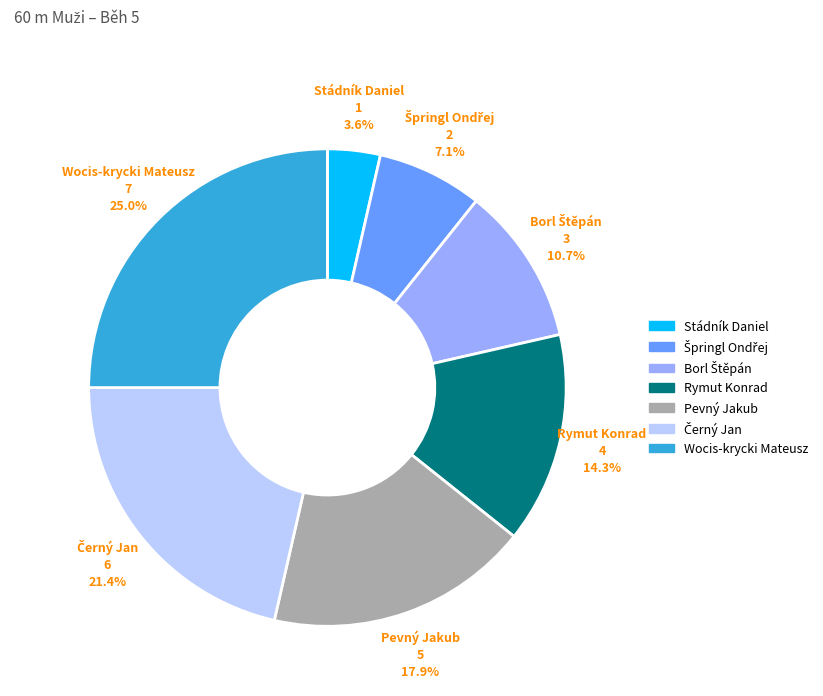

Do Stádník Daniel and Pevný Jakub together represent more than half of the pie?

No